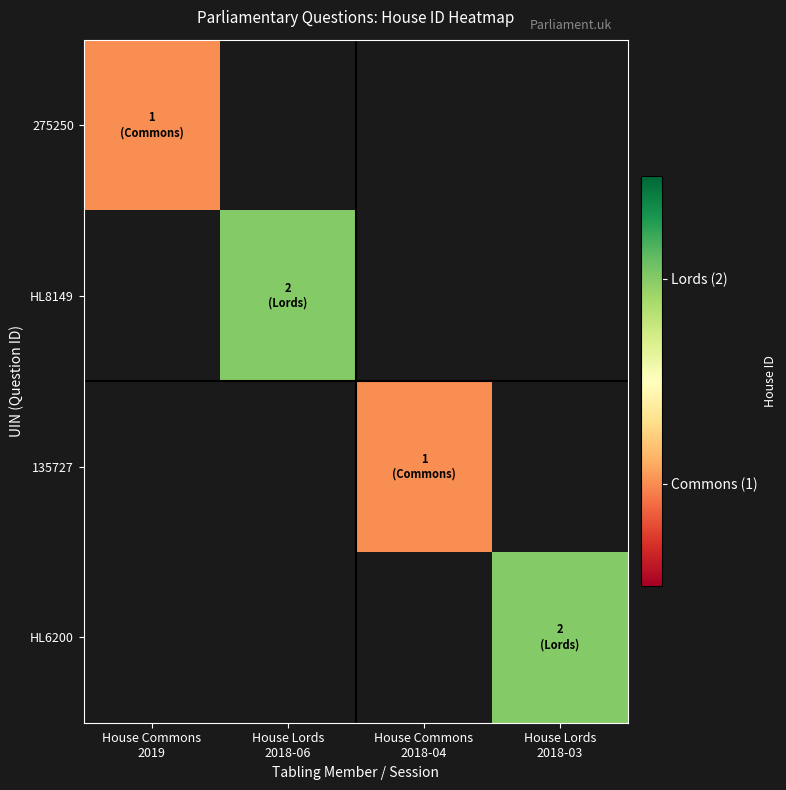

List the labels in order of HL8149 value, largest first.

House Commons 2019, House Lords 2018-06, House Commons 2018-04, House Lords 2018-03